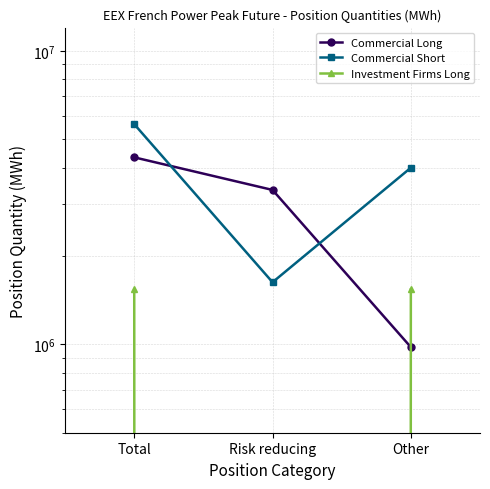

How many lines are shown in the chart?

3